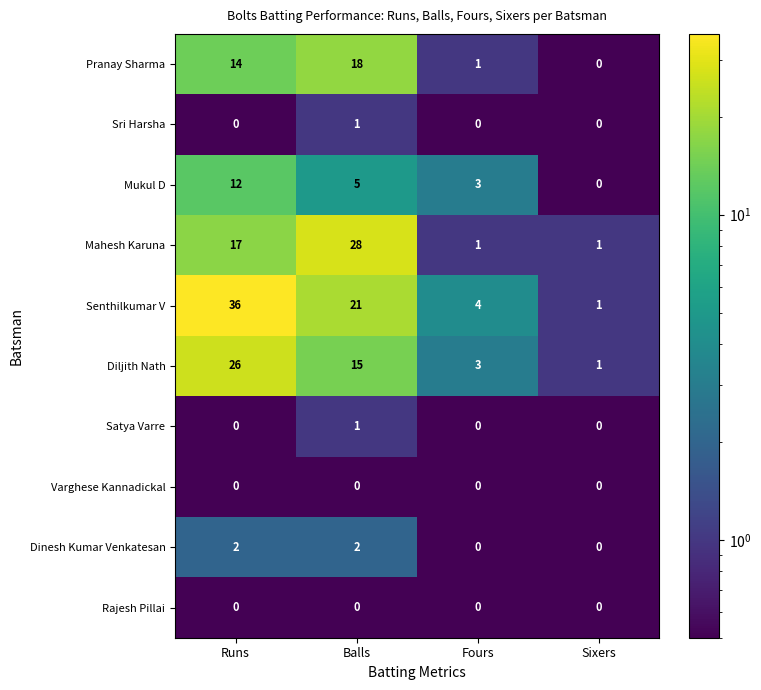

What is the sum of all Mukul D values?

20